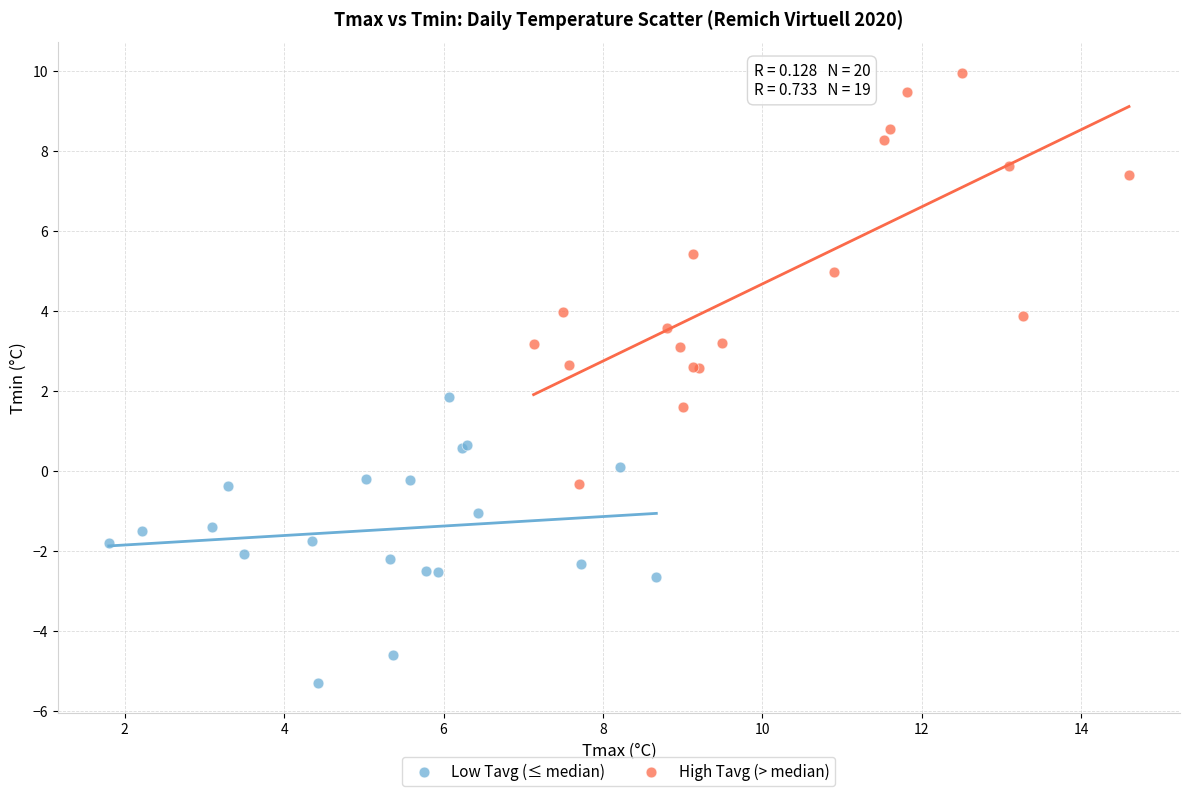

Which series contains the lowest Y value?

Low Tavg (≤ median)